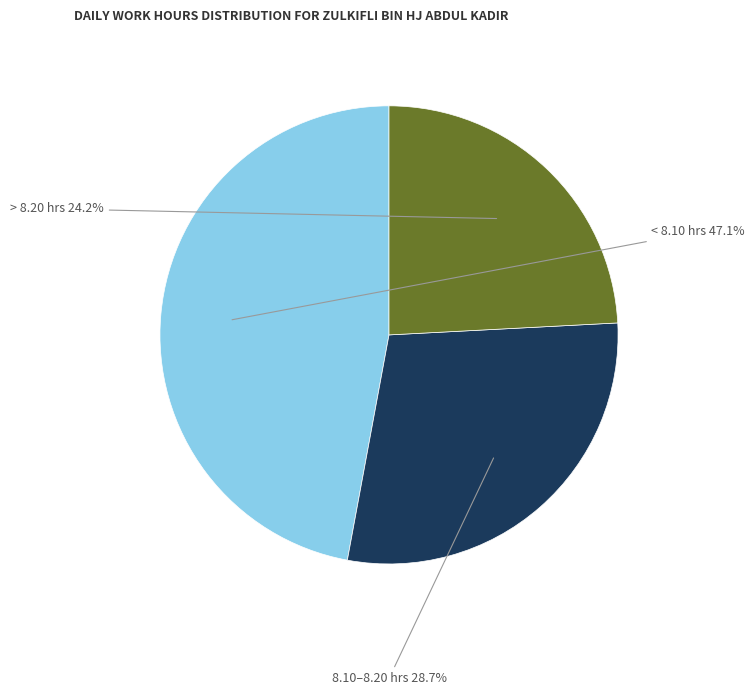

To the nearest percent, what is the average slice percentage?

33%